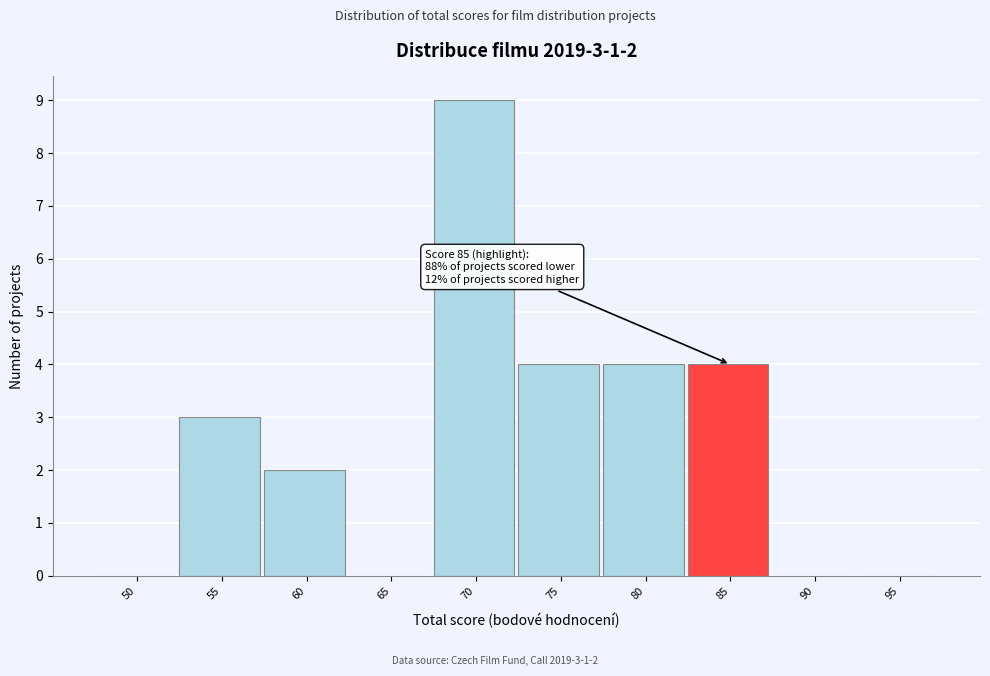

Reading left to right, what are all the values shown in this chart?

50=0	55=3	60=2	65=0	70=9	75=4	80=4	85=4	90=0	95=0